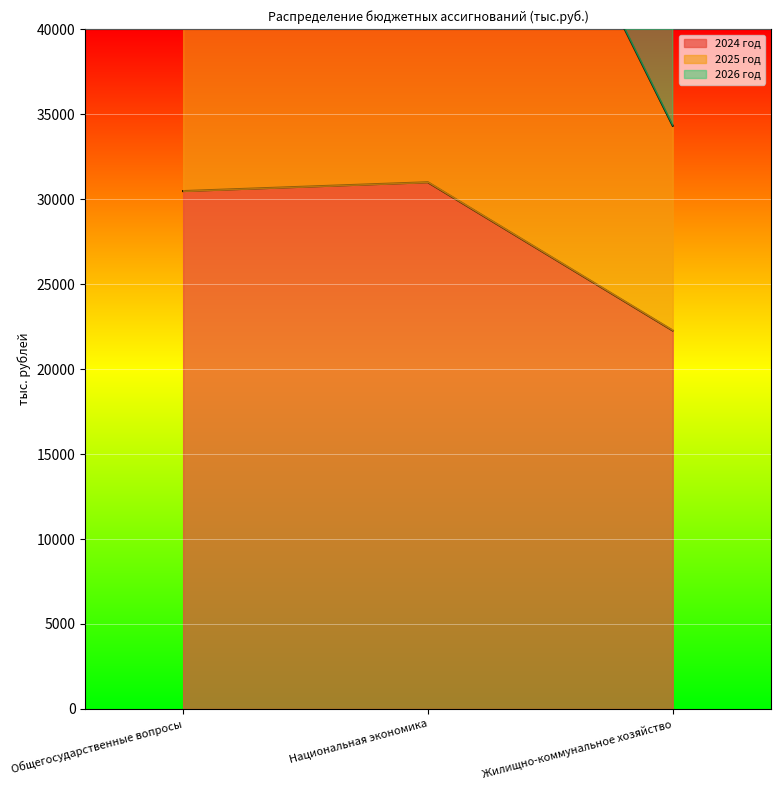

At which label is 2024 год closest to 26626?

Общегосударственные вопросы